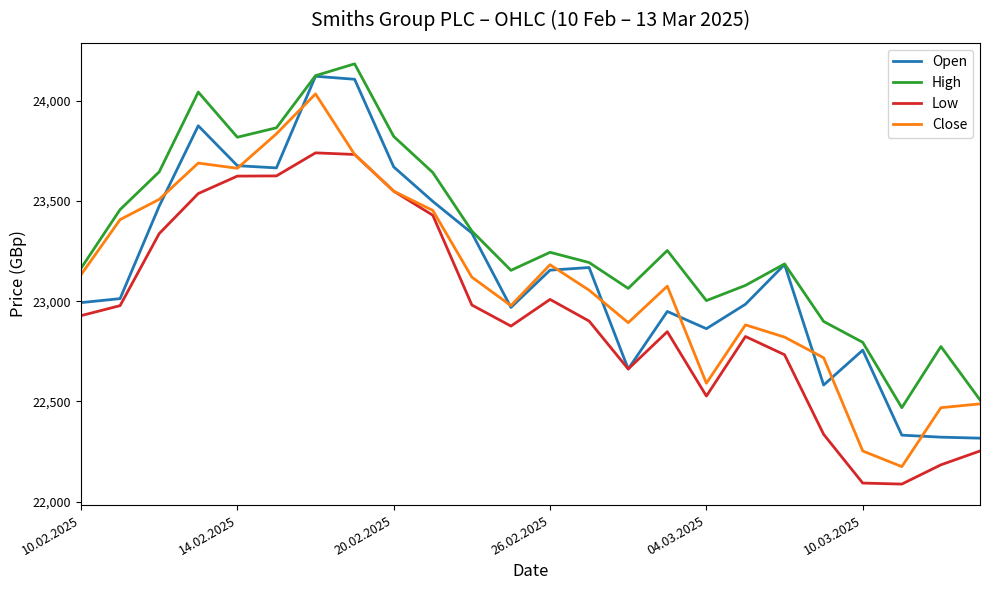

What is the greatest value displayed?

24184